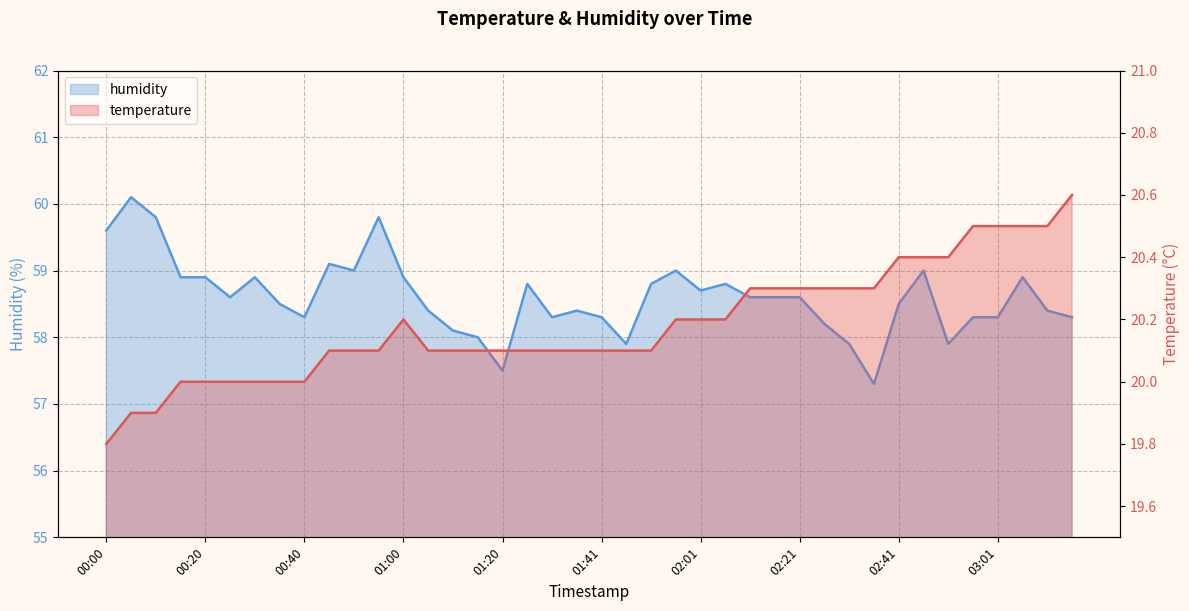

Which series has the largest total across all categories?

humidity